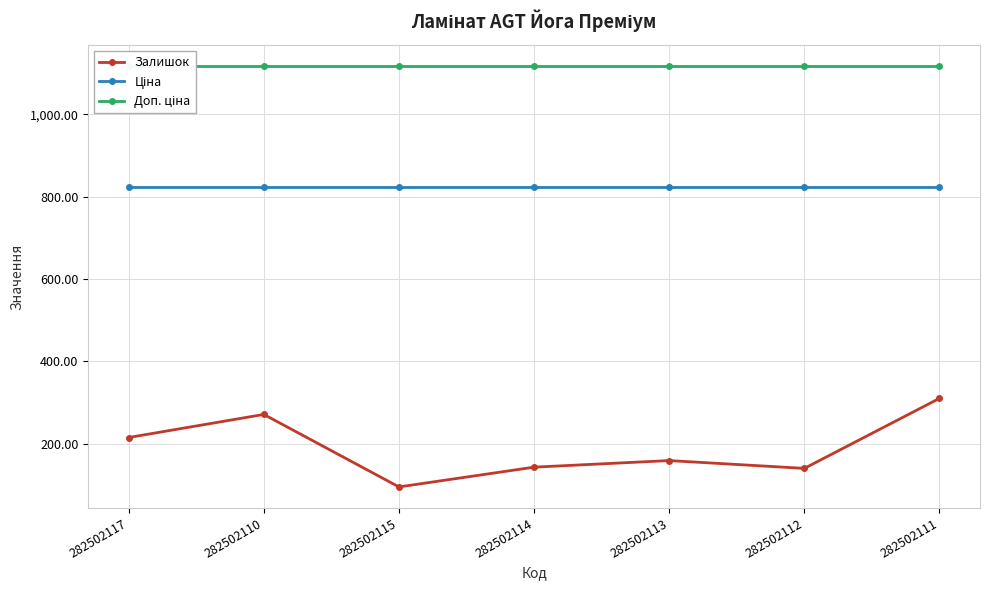

What is the value of the Залишок point at the 3rd from the left?

95.0